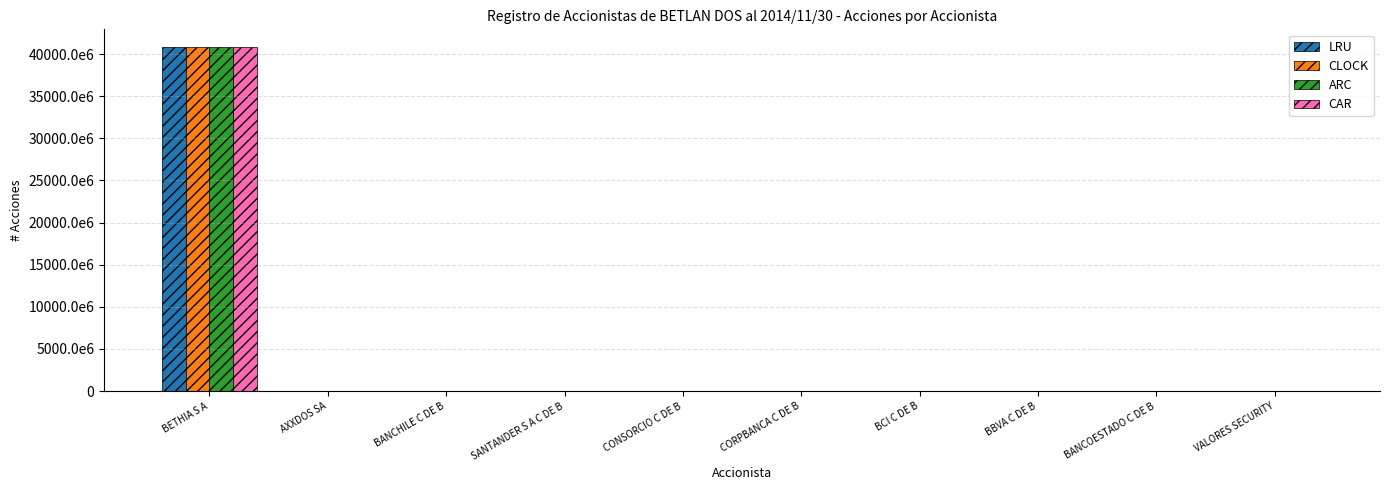

Which has a higher value, SANTANDER S A C DE B or BCI C DE B?

SANTANDER S A C DE B